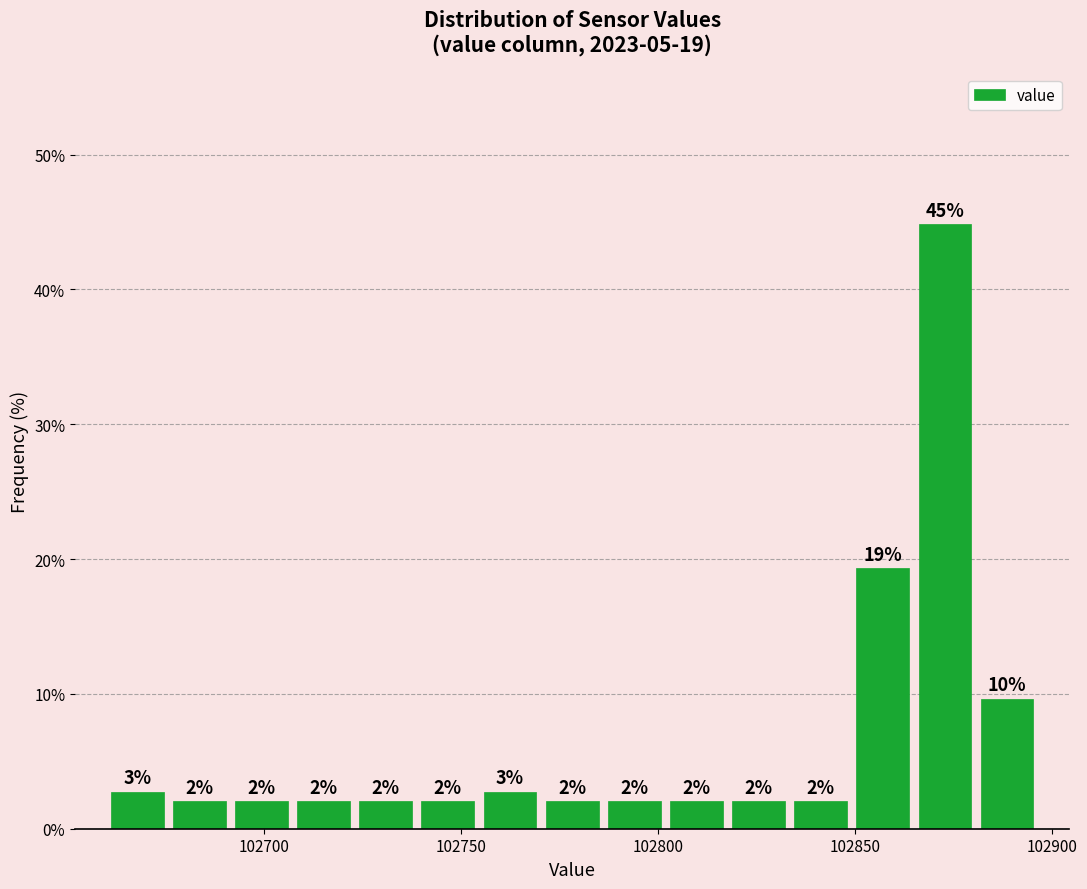

Read against the x-axis, roughly where is the centre of the tallest bar?

102875